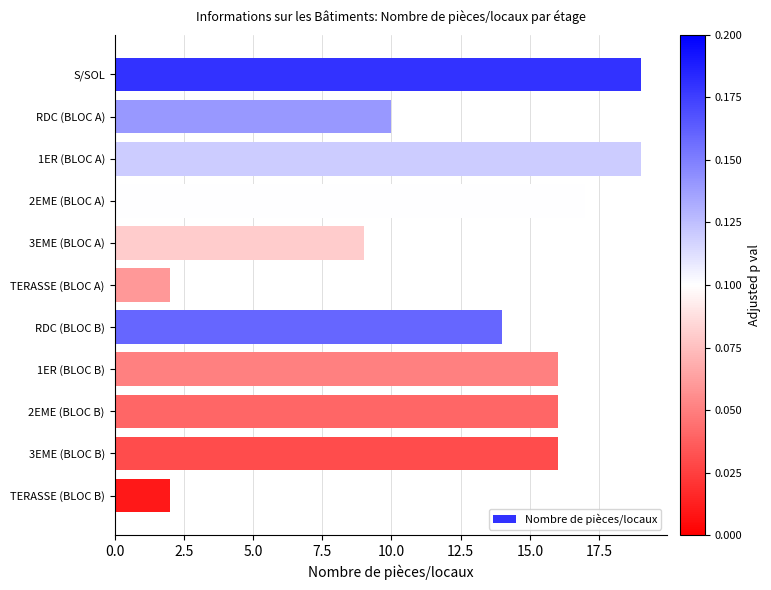

Which has a higher value, RDC (BLOC A) or 3EME (BLOC B)?

3EME (BLOC B)